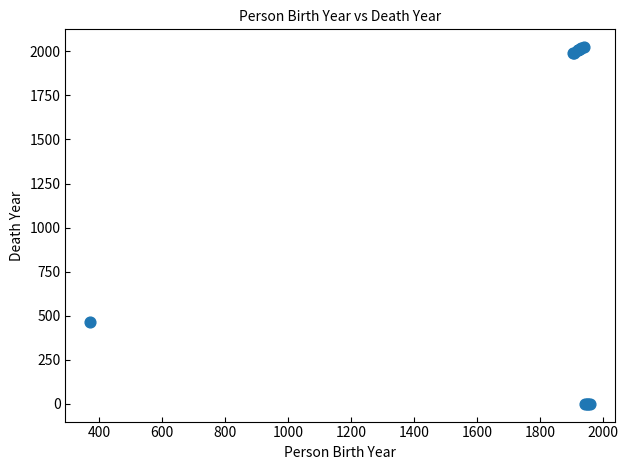

What Y value in the scatter plot is closest to 1012?

466